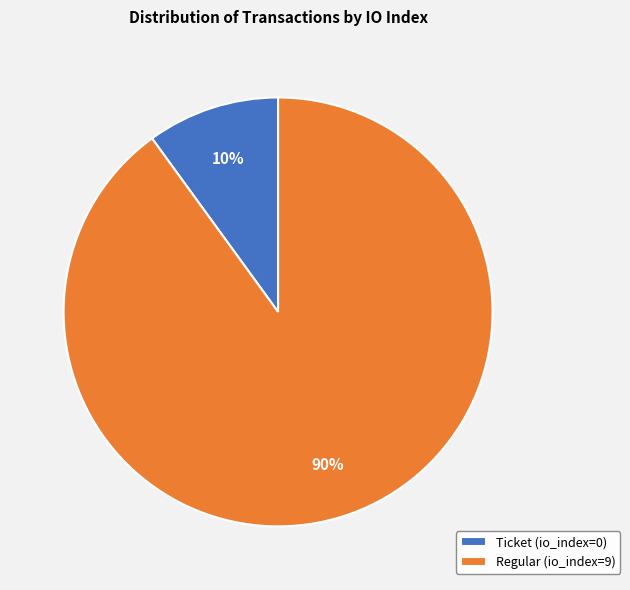

The Ticket (io_index=0) slice represents 20% of the pie. True or false?

False